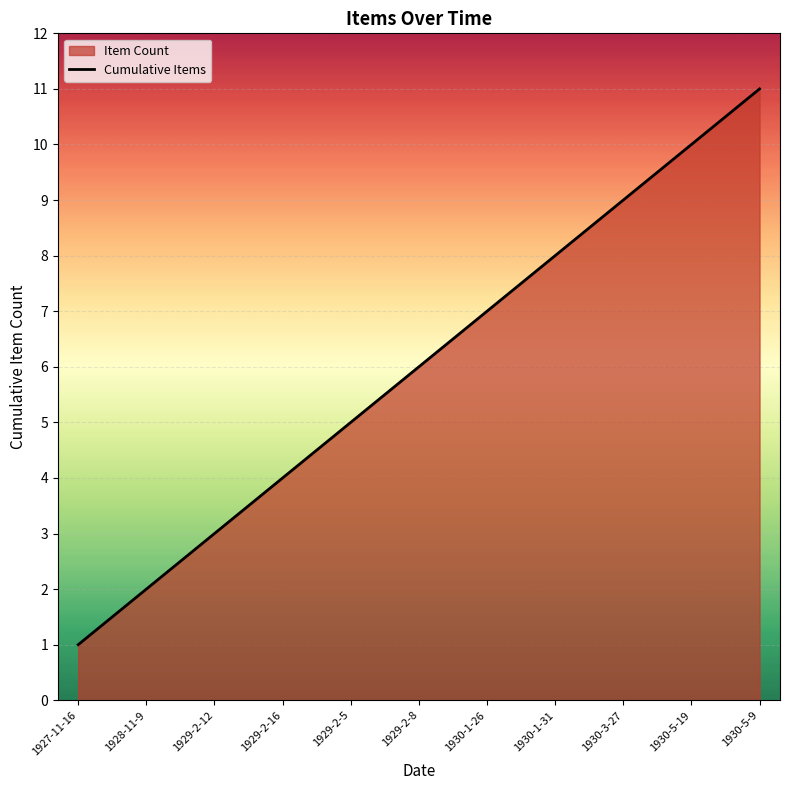

What is the sum of all values?

66